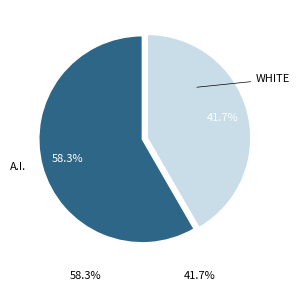

Is there a majority slice in this chart?

Yes